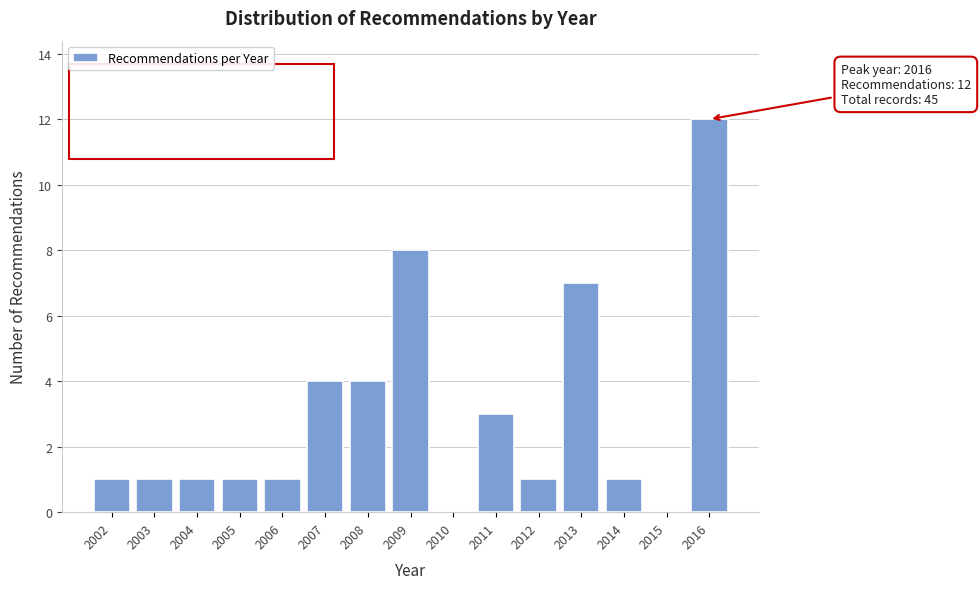

Reading left to right, extract all data points from this chart.

2002=1	2003=1	2004=1	2005=1	2006=1	2007=4	2008=4	2009=8	2010=0	2011=3	2012=1	2013=7	2014=1	2015=0	2016=12